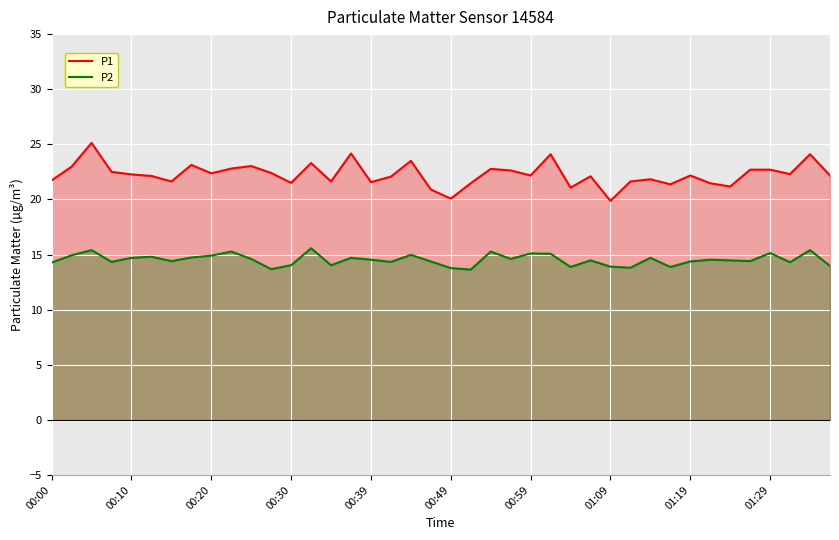

Rank the series at 00:20 from highest to lowest value.

P1, P2